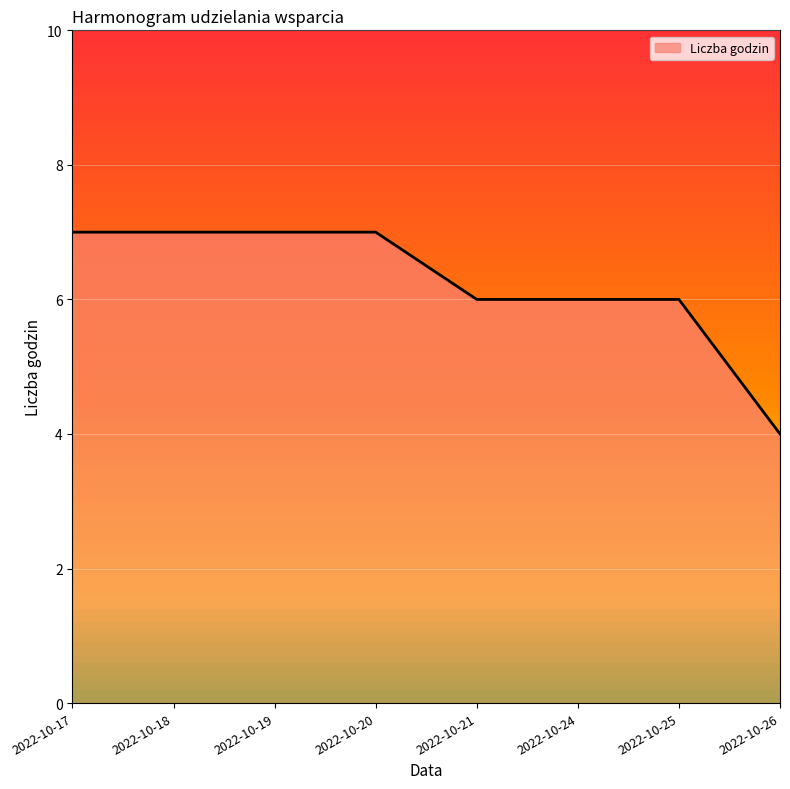

What is the smallest value displayed?

4